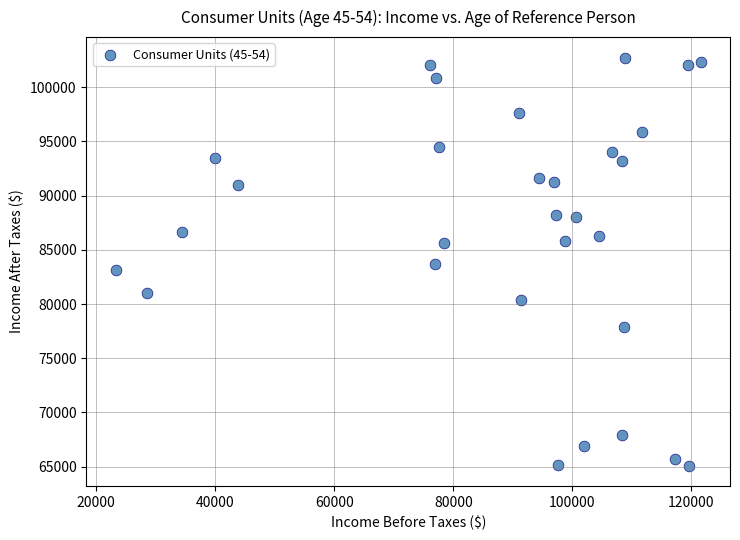

What is the range of X values (max minus min)?

98246.1